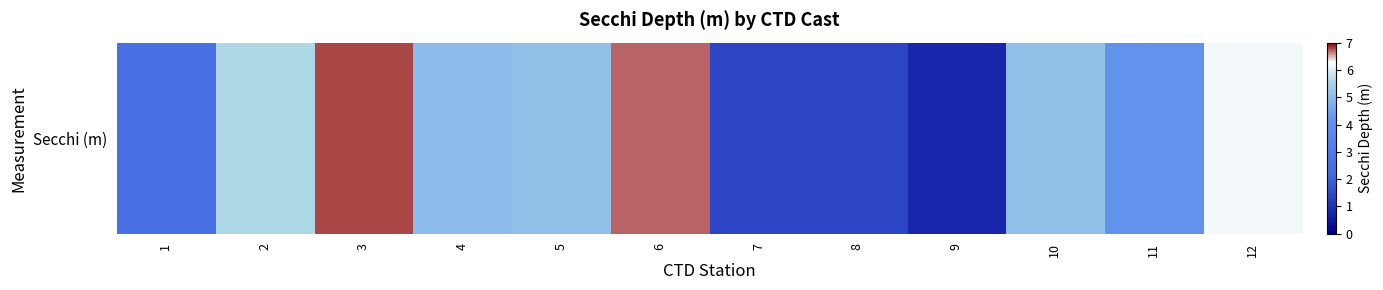

What is the maximum value shown in the chart?

6.8